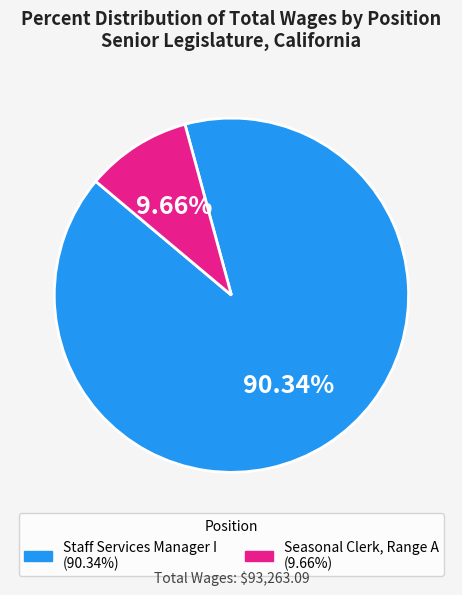

Combined, do Seasonal Clerk, Range A and Staff Services Manager I account for over 50%?

Yes